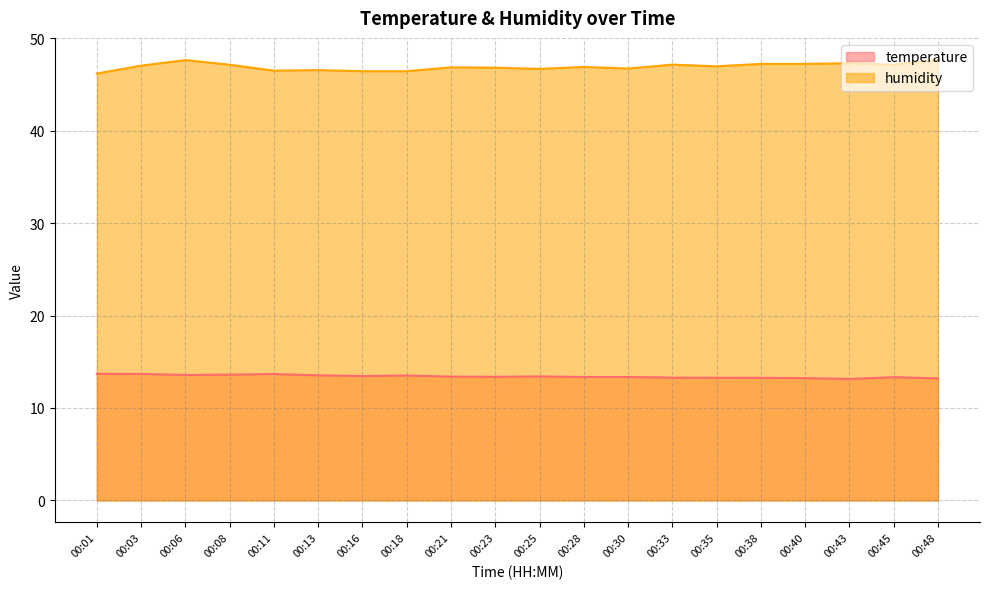

Reading right to left, extract all data points from this chart.

temperature: 13.2	13.3	13.1	13.2	13.3	13.3	13.3	13.3	13.3	13.4	13.4	13.4	13.5	13.4	13.5	13.7	13.6	13.6	13.7	13.7
humidity: 47.6	47.1	47.3	47.2	47.2	47.0	47.1	46.7	46.9	46.7	46.8	46.8	46.4	46.4	46.5	46.5	47.1	47.6	47.0	46.2